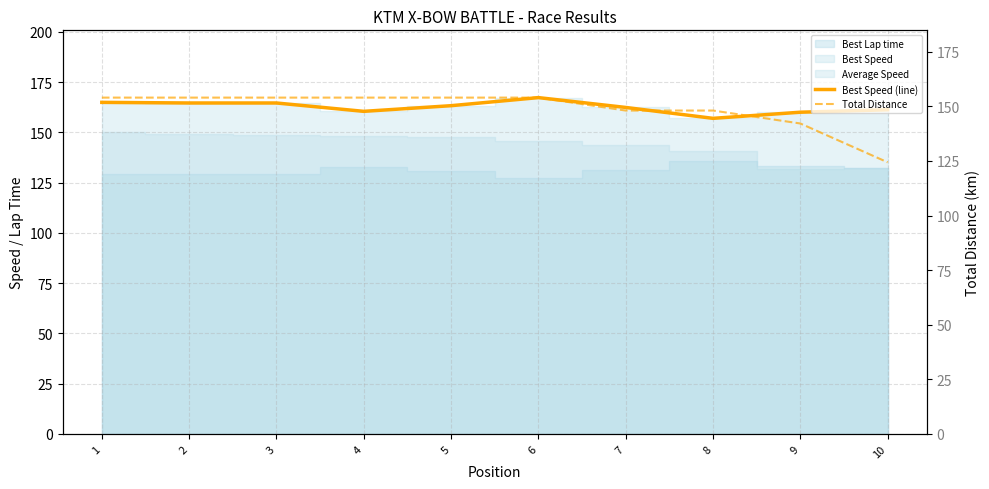

List the labels in order of Best Speed (line) value, smallest first.

8, 9, 4, 10, 7, 5, 3, 2, 1, 6